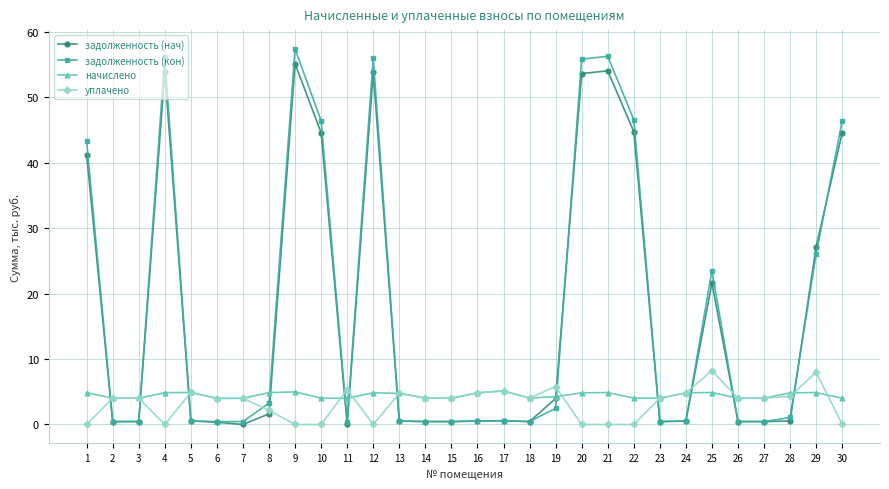

Between 1 and 4, which series saw the biggest shift?

задолженность (кон)